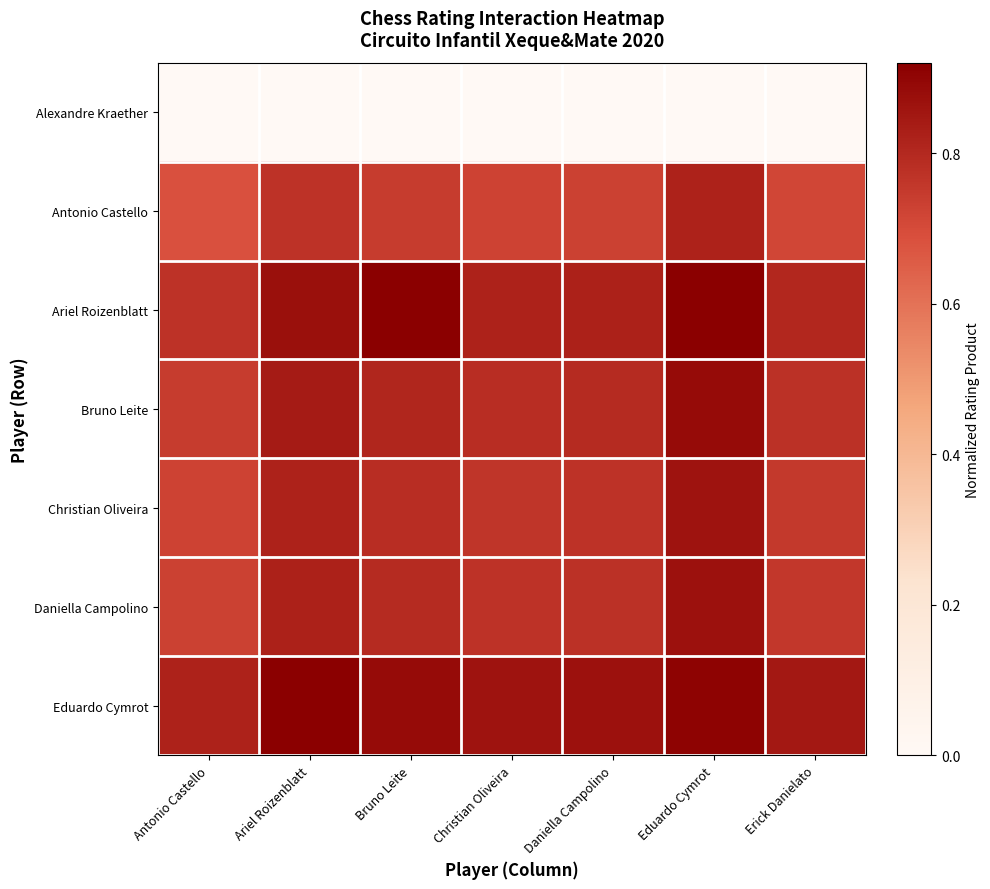

At which category is the sum across all series the highest?

Eduardo Cymrot